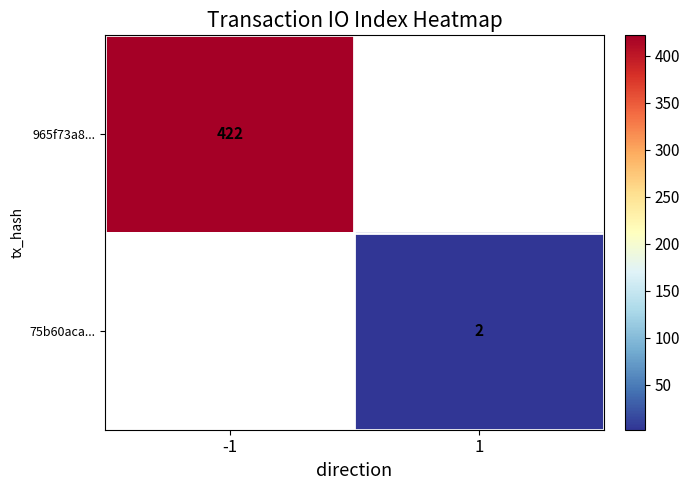

Is it true that 965f73a8... equals 422 at -1?

True